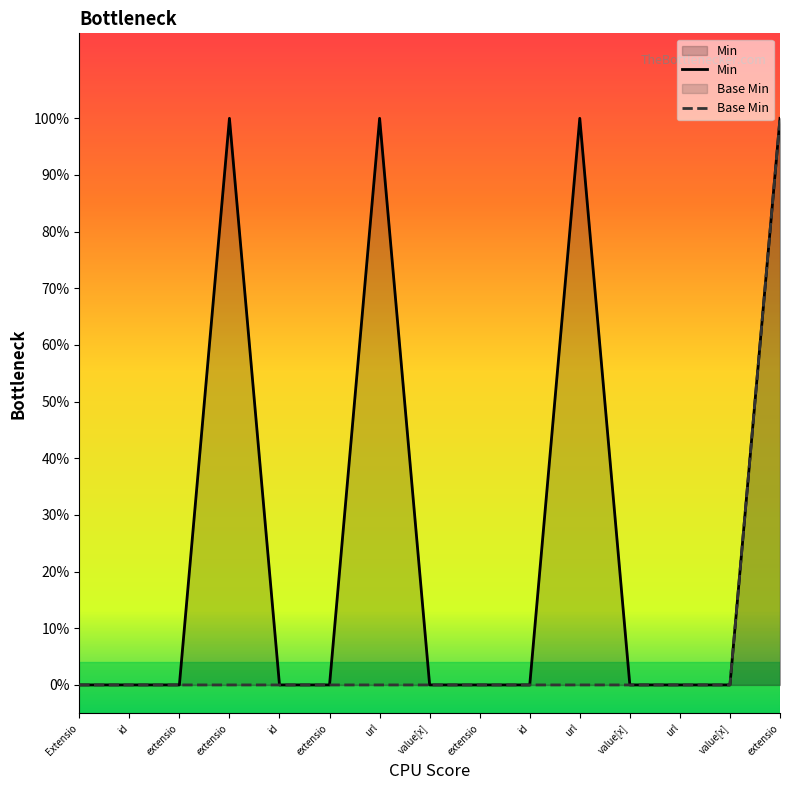

What is the difference between the highest and lowest values at url?

1